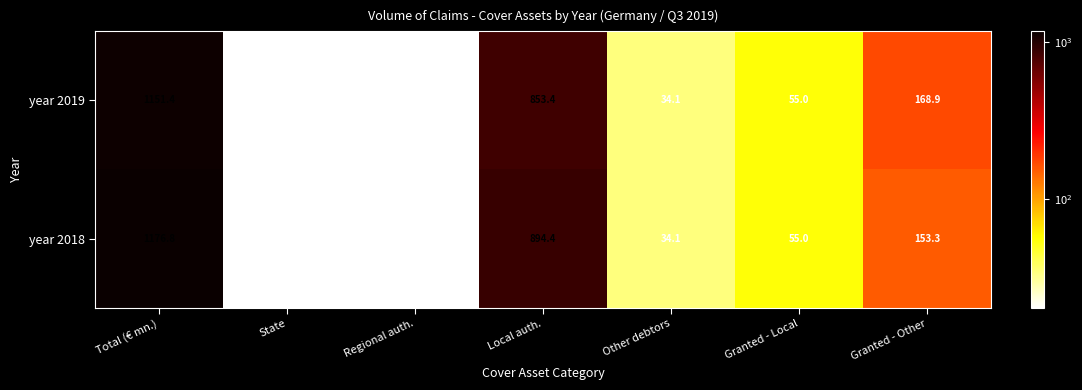

Reading right to left, list all the values displayed in this chart.

year 2019: Granted - Other=168.9	Granted - Local=55.0	Other debtors=34.1	Local auth.=853.4	Regional auth.=20.0	State=20.0	Total (€ mn.)=1151.4
year 2018: Granted - Other=153.3	Granted - Local=55.0	Other debtors=34.1	Local auth.=894.4	Regional auth.=20.0	State=20.0	Total (€ mn.)=1176.8